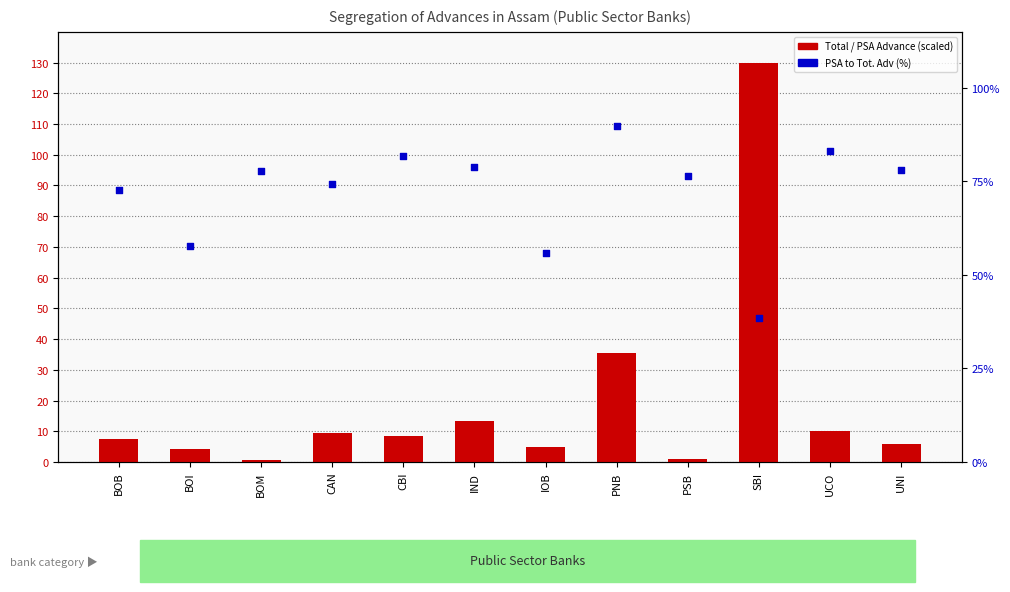

Which series has the widest spread of Y values?

Total Advance (scaled)